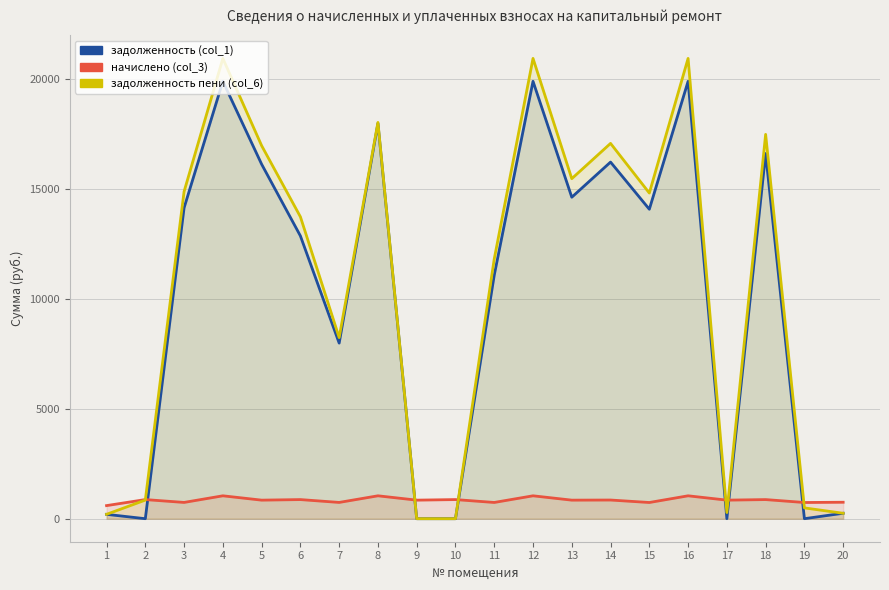

At which label does задолженность (col_1) reach its minimum?

2